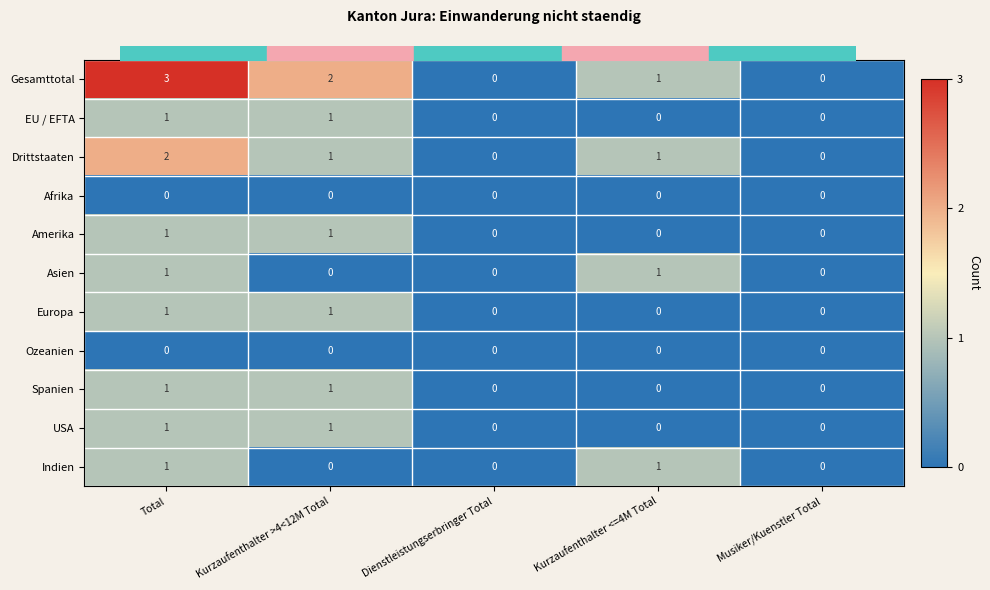

Which label corresponds to the largest value in the chart?

Total